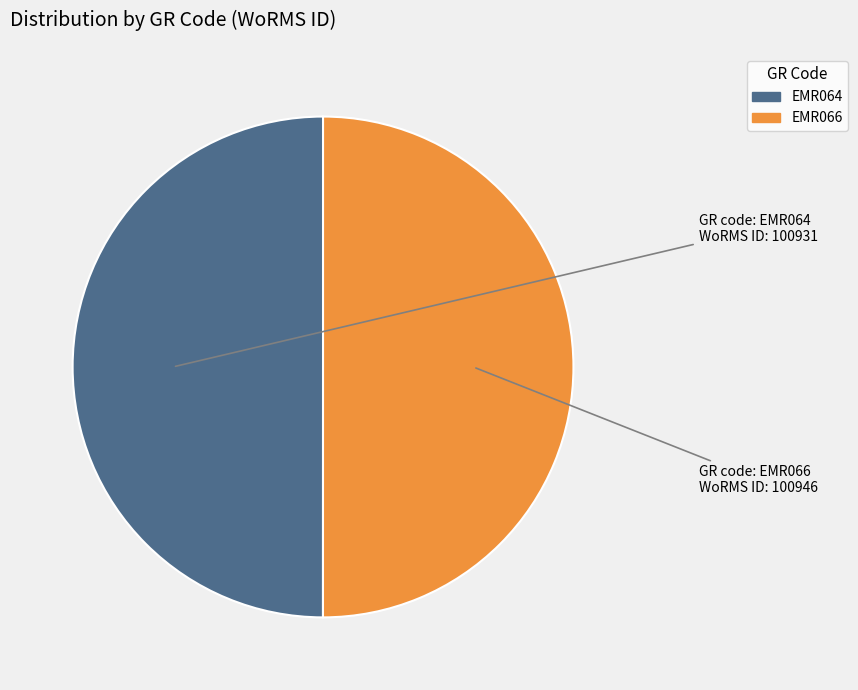

Do EMR064 and EMR066 together represent more than half of the pie?

Yes